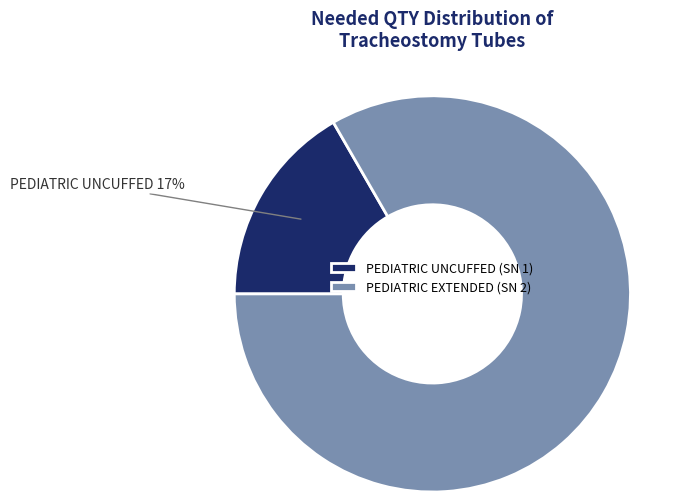

Which has a higher value, PEDIATRIC UNCUFFED (SN 1) or PEDIATRIC EXTENDED (SN 2)?

PEDIATRIC EXTENDED (SN 2)